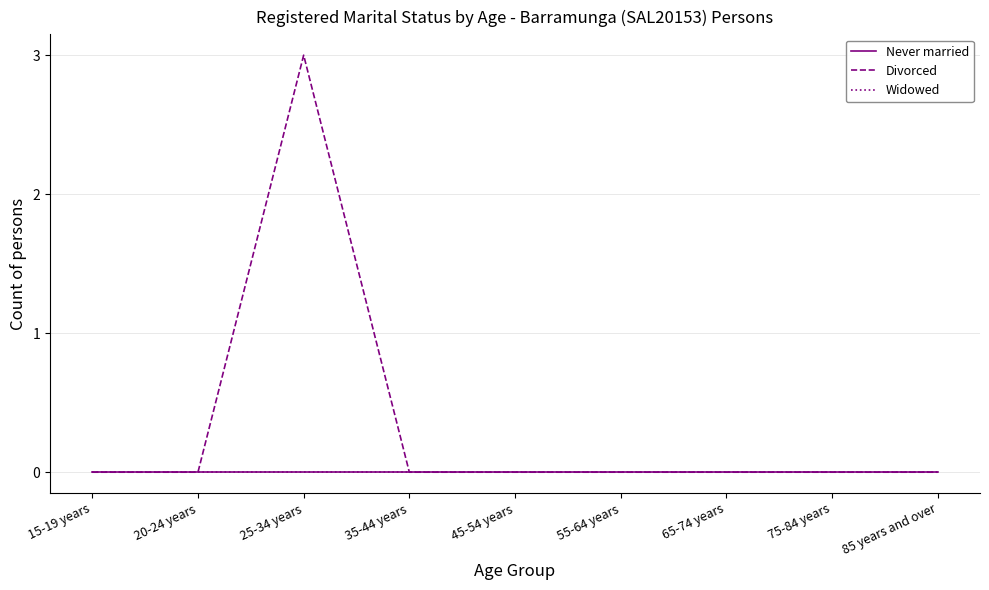

Does the chart display data point markers on the line(s)?

No